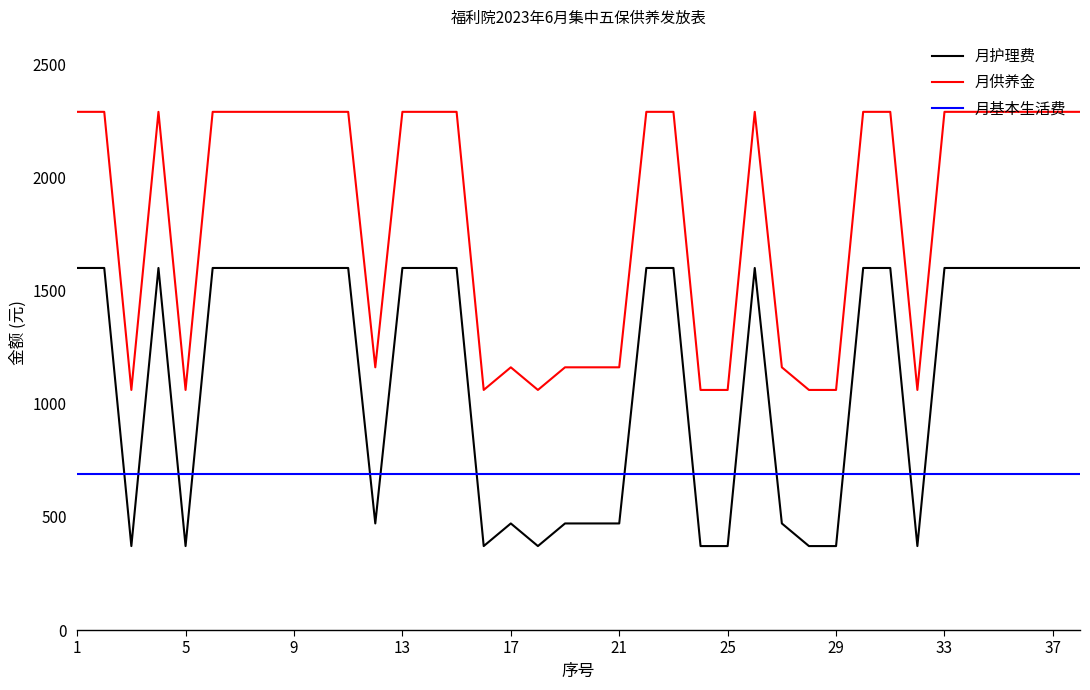

Count the number of data series in this chart.

3